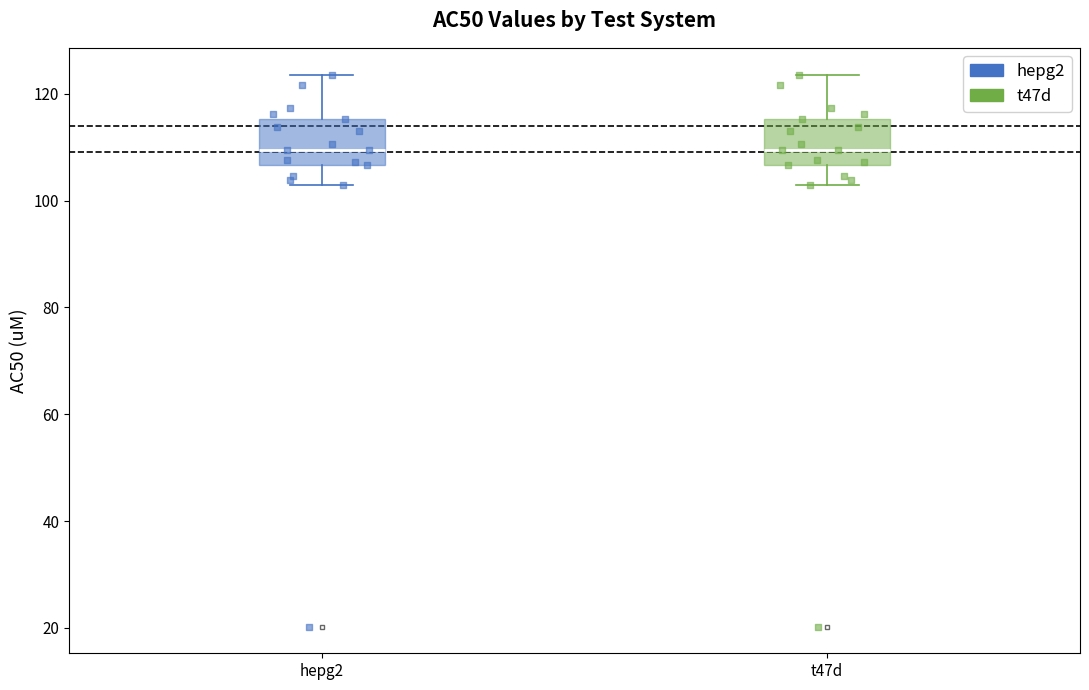

Where is the lower edge of the box for hepg2 on the y-axis? The values are not printed on the chart, so give them approximately, as read against the axis.

106